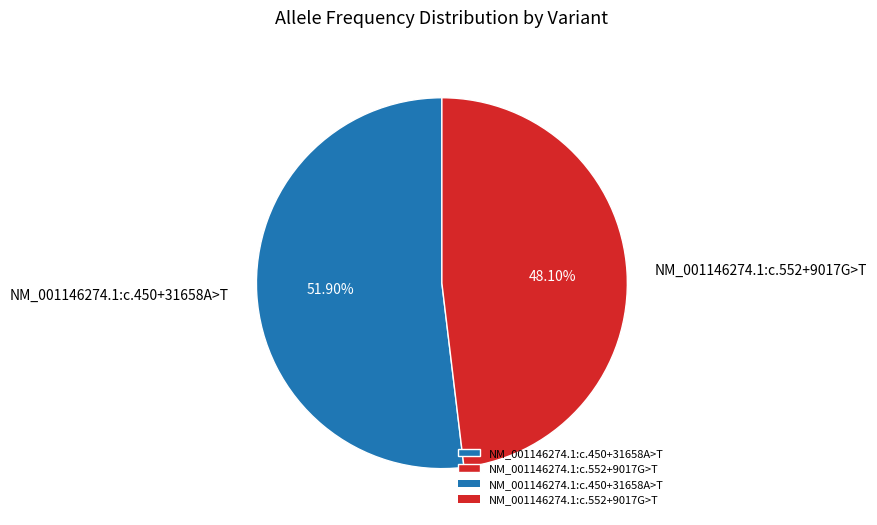

Combined, what portion of the pie is NM_001146274.1:c.552+9017G>T and NM_001146274.1:c.450+31658A>T?

100.0%